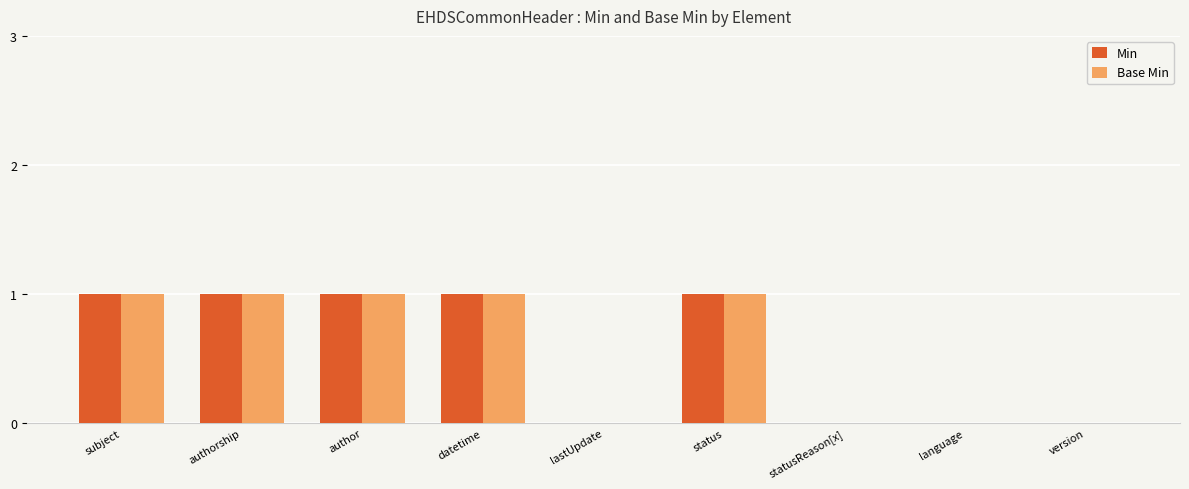

Is it true that Base Min equals 0 at lastUpdate?

True